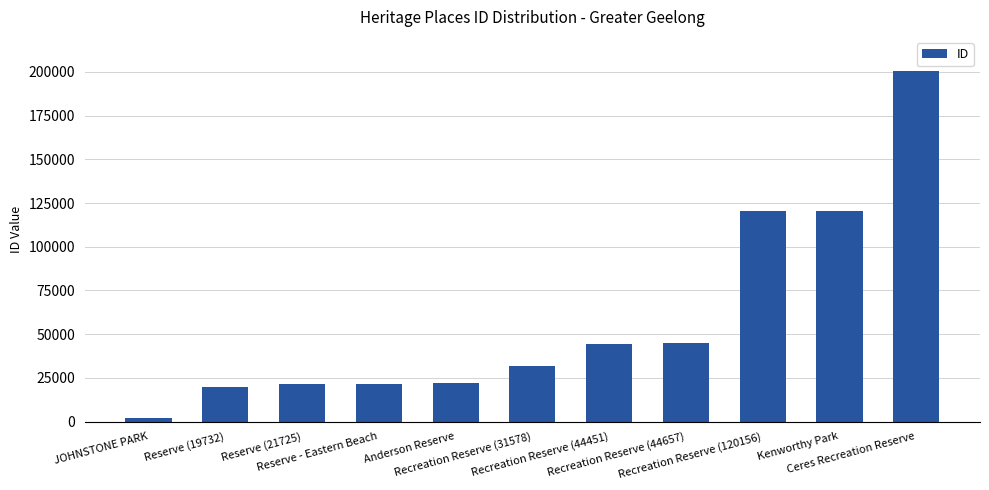

How many values are below 31578?

5